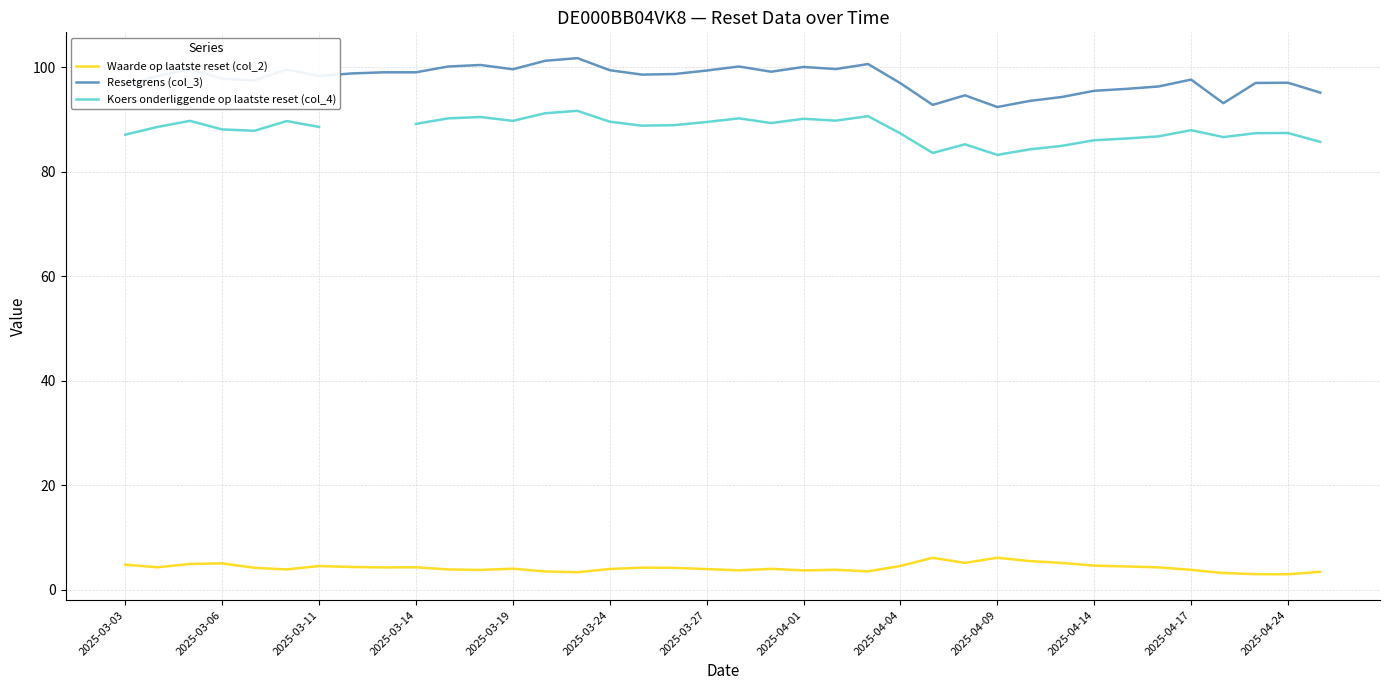

What is the lowest value of the Waarde op laatste reset (col_2) series?

3.0